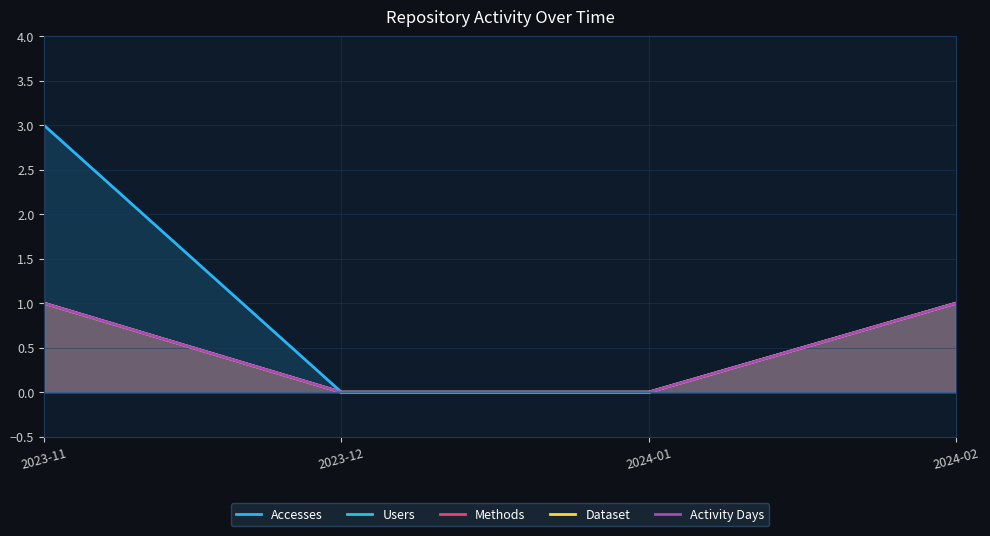

Which series has the largest range (max minus min)?

Accesses